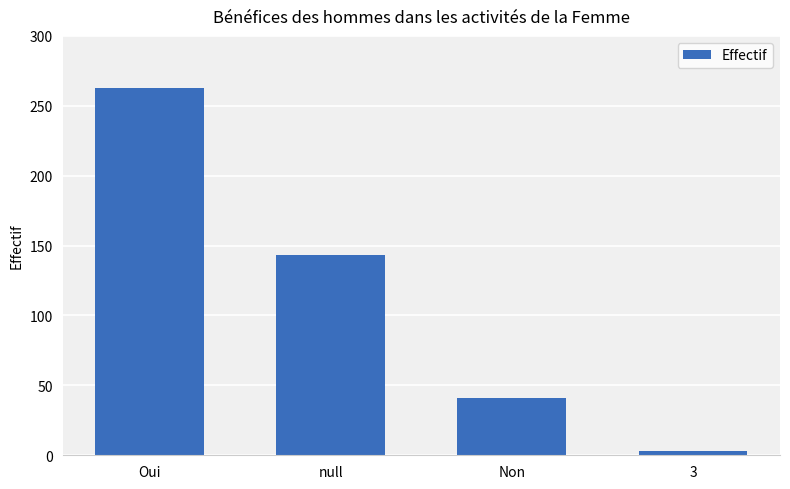

Between Non and null, which is larger?

null